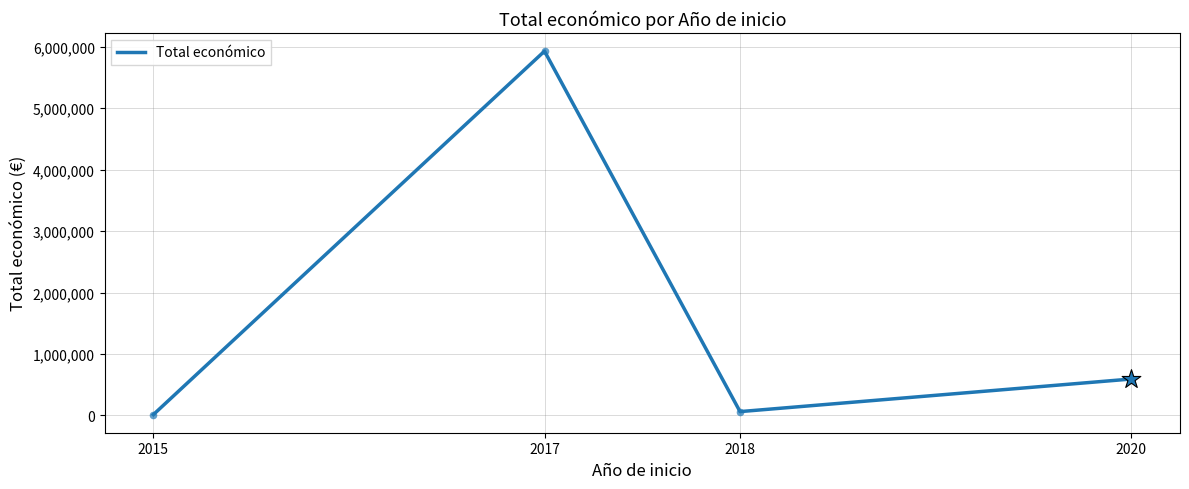

What is the change in value from 2015 to 2020?

+578659